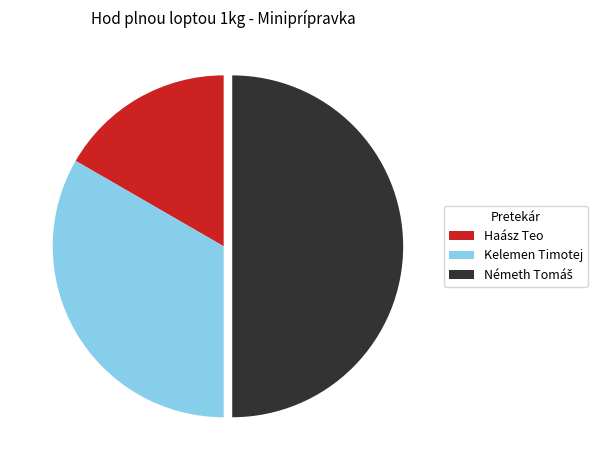

Which slice is the smallest?

Haász Teo